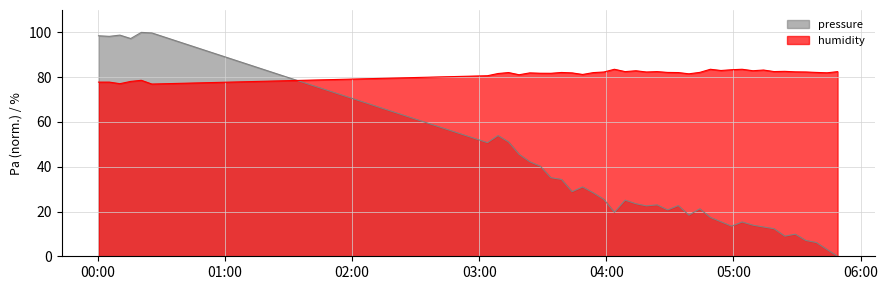

Which series has the widest spread of values?

pressure